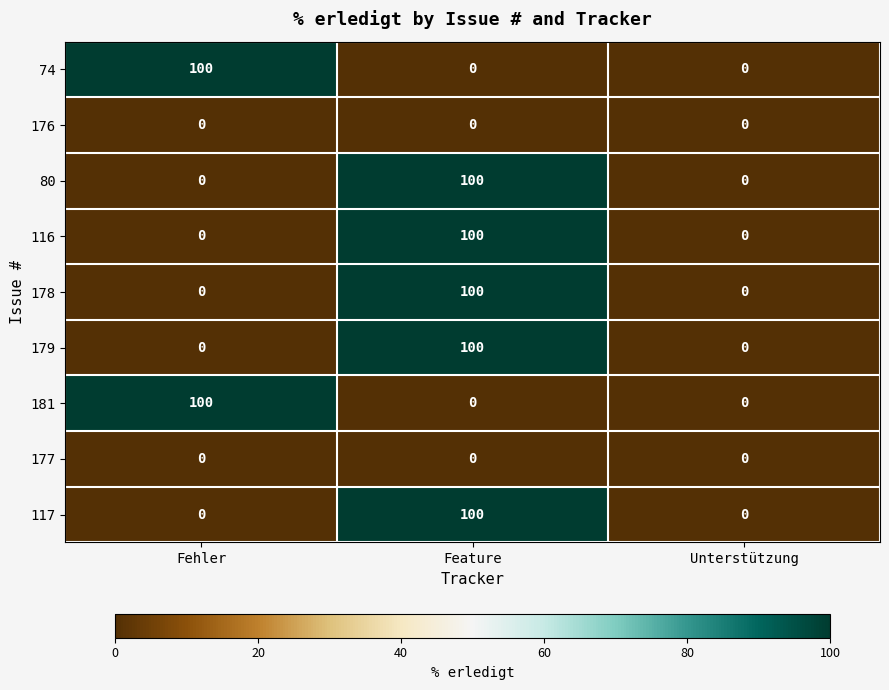

What is the maximum value shown in the chart?

100